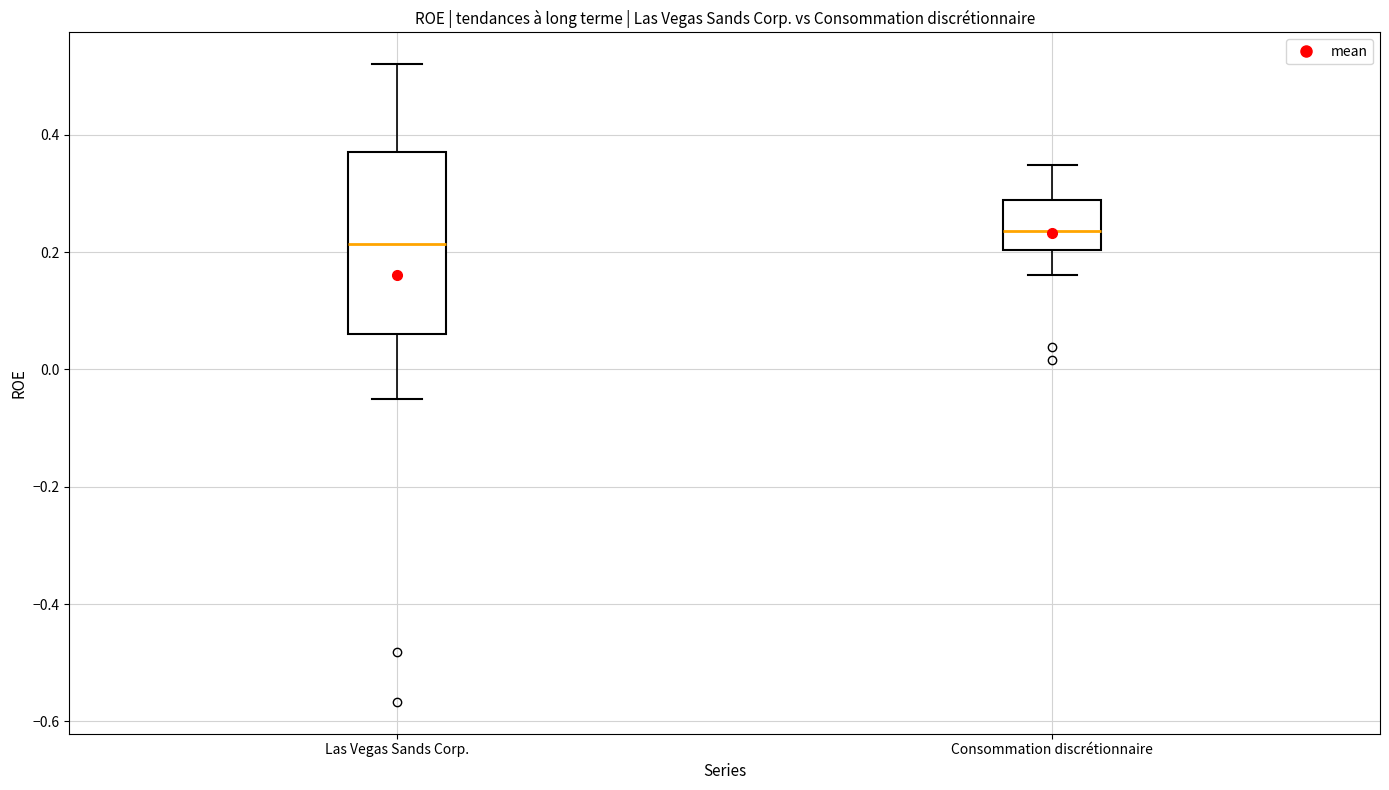

Reading left to right, transcribe this box plot: for each box, give where its median line is, the range the box spans, and where its two whiskers end, as read against the y-axis. The values are not printed on the chart, so give them approximately, as read against the axis.

Las Vegas Sands Corp.: median 0.22, box 0.06 to 0.38, whiskers -0.06 to 0.52
Consommation discrétionnaire: median 0.24, box 0.20 to 0.28, whiskers 0.16 to 0.34